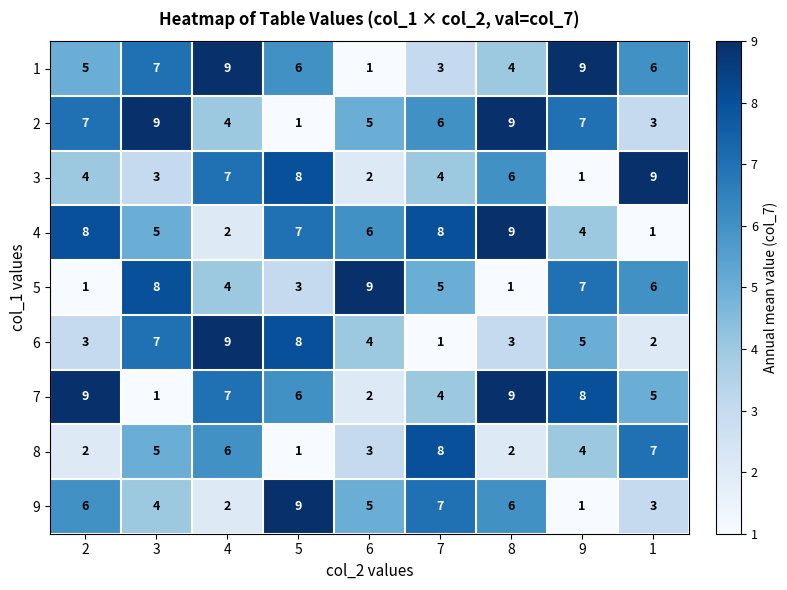

What is the maximum value for 9?

9